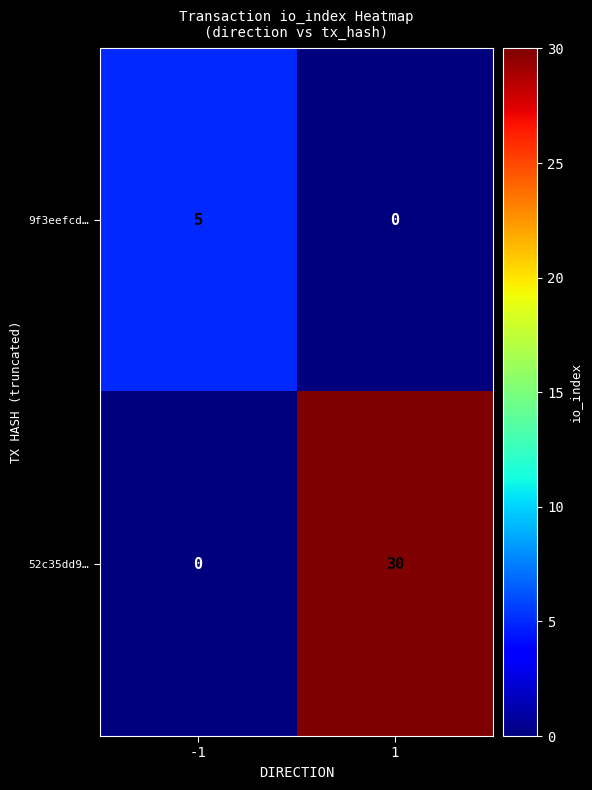

What is the sum of the 52c35dd9… values at -1 and 1?

30